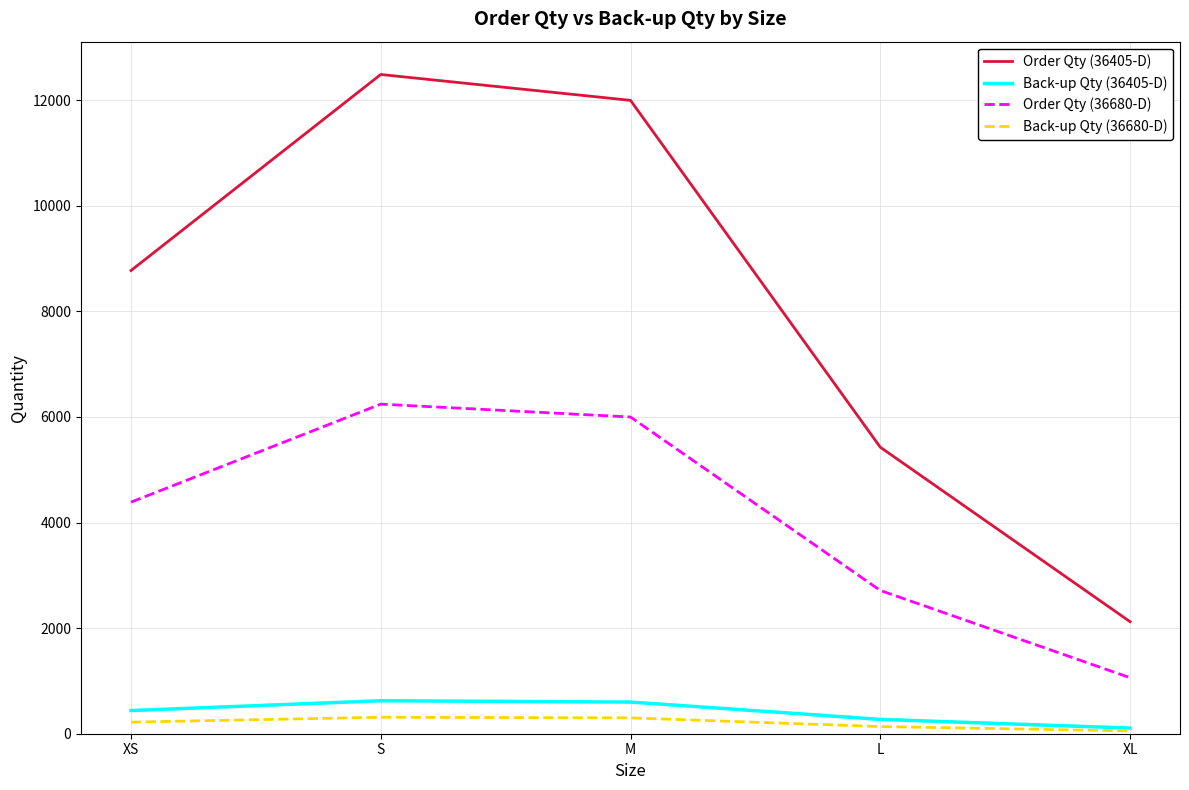

In Back-up Qty (36405-D), how many points are higher than both neighbors (excluding endpoints)?

1